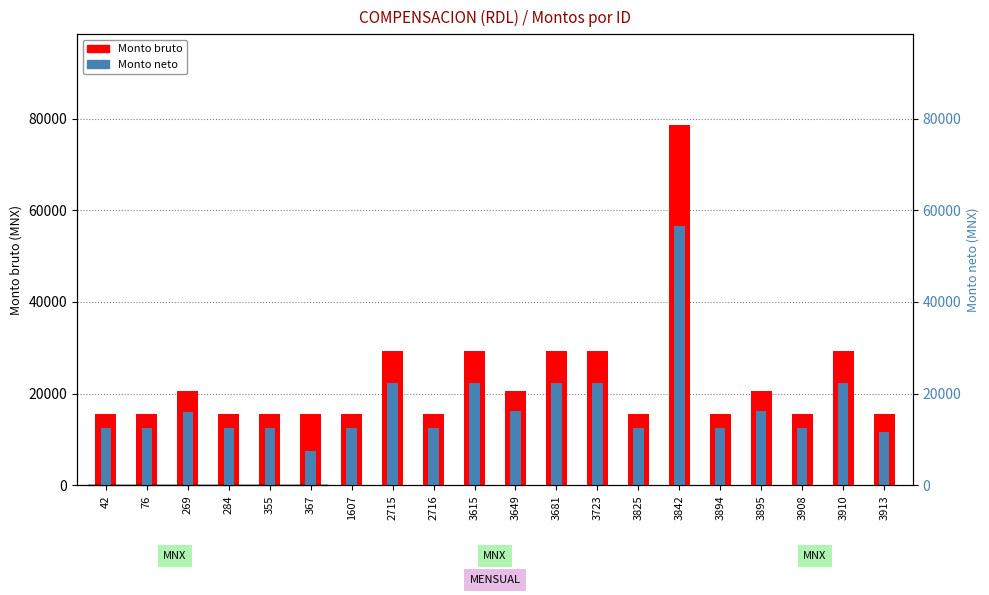

The Monto neto series shows 3010.0 at 367. True or false?

False